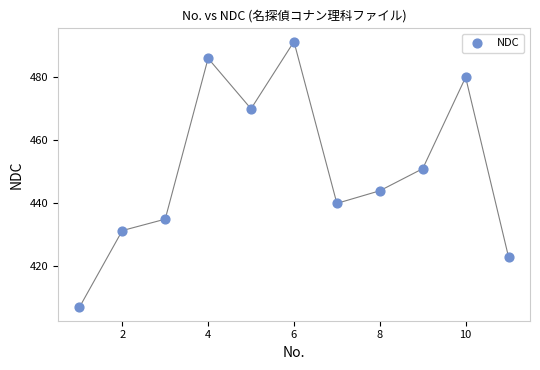

What Y value in the scatter plot is closest to 449?

451.0